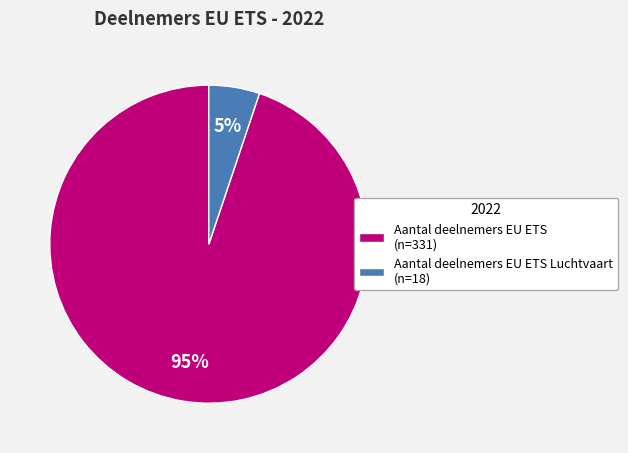

Which category has the biggest portion of the pie?

Aantal deelnemers EU ETS (n=331)